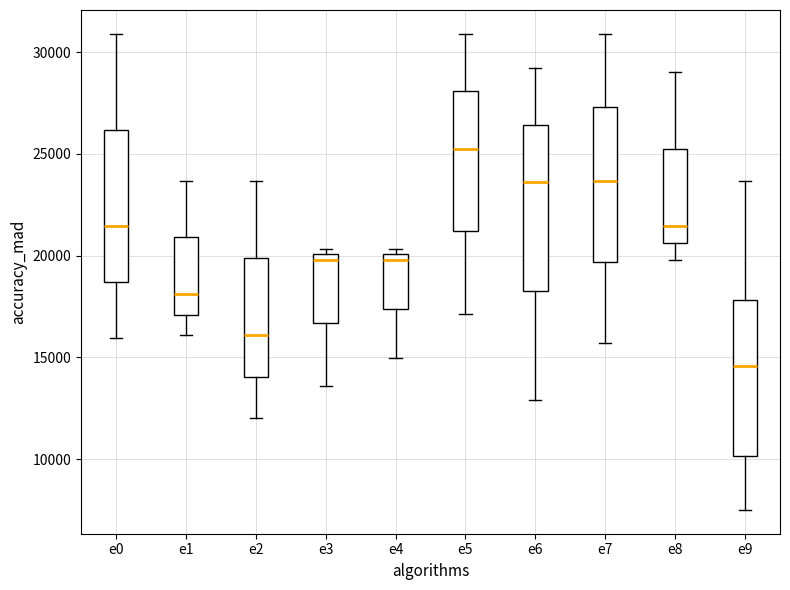

Where does the lower whisker of the box for e4 end on the y-axis? The values are not printed on the chart, so give them approximately, as read against the axis.

15000